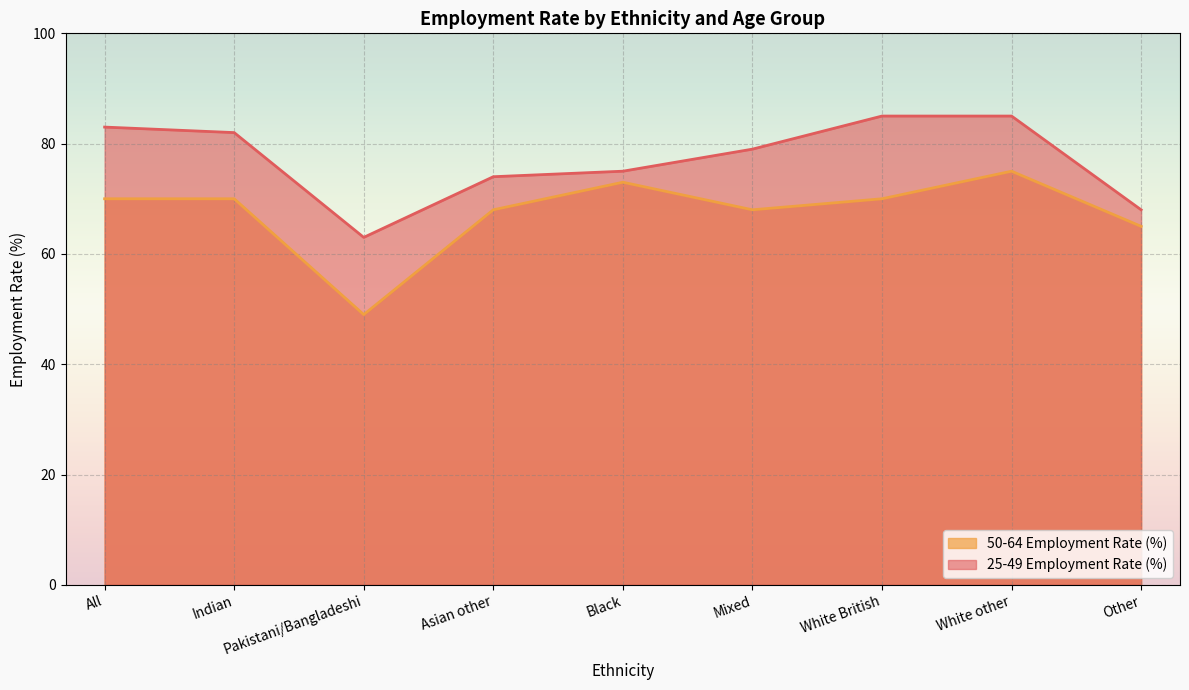

Which series has the largest total across all categories?

25-49 Employment Rate (%)